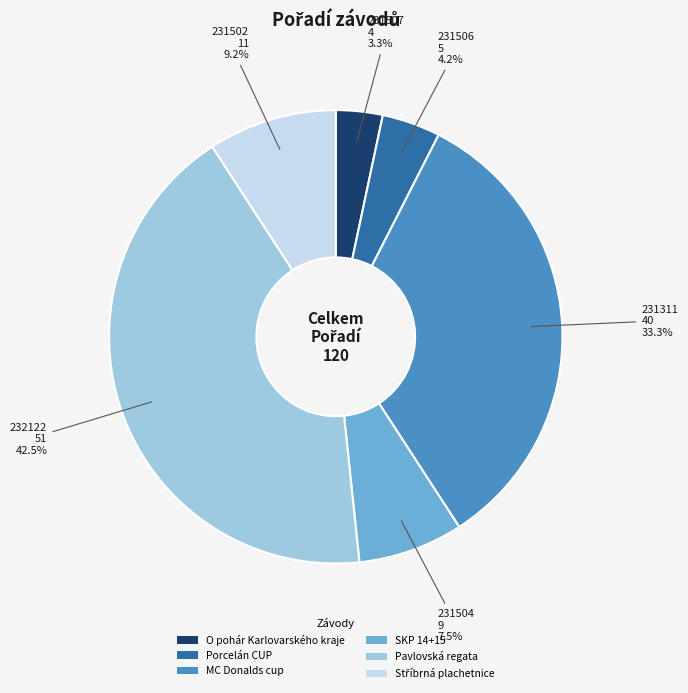

How many slices are in this pie chart?

6